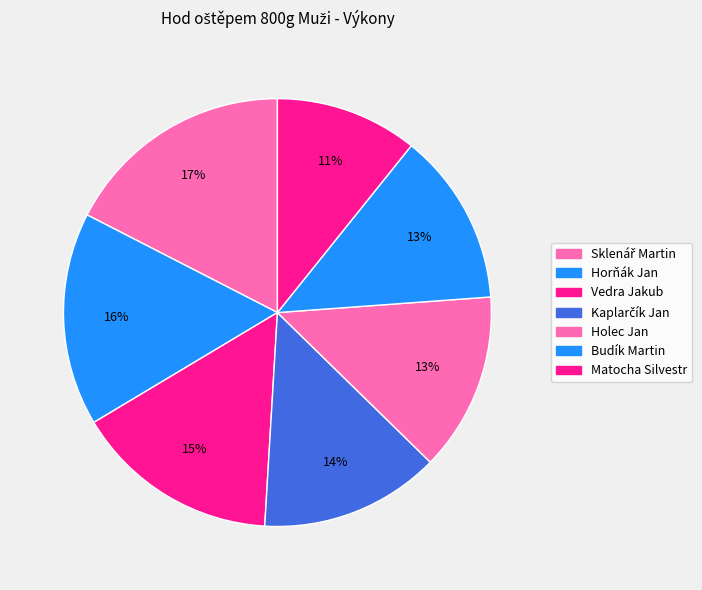

How many slices are in this pie chart?

7